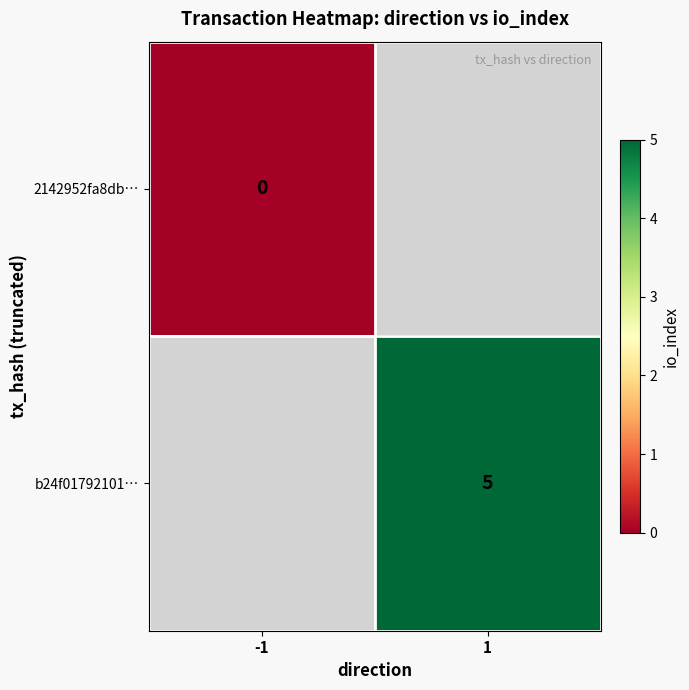

How many categories are shown in the chart?

2